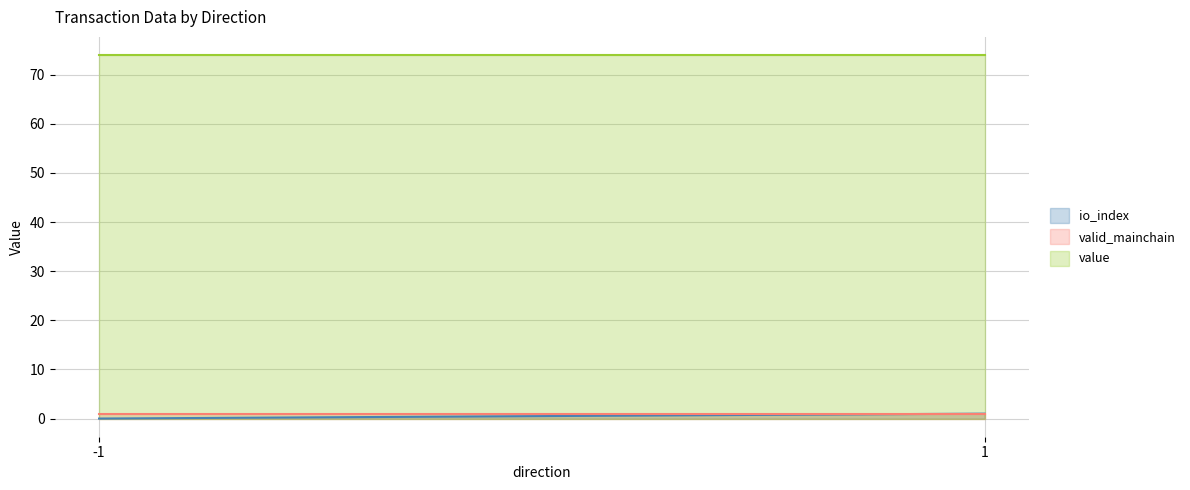

The value series shows 102.9 at -1. True or false?

False